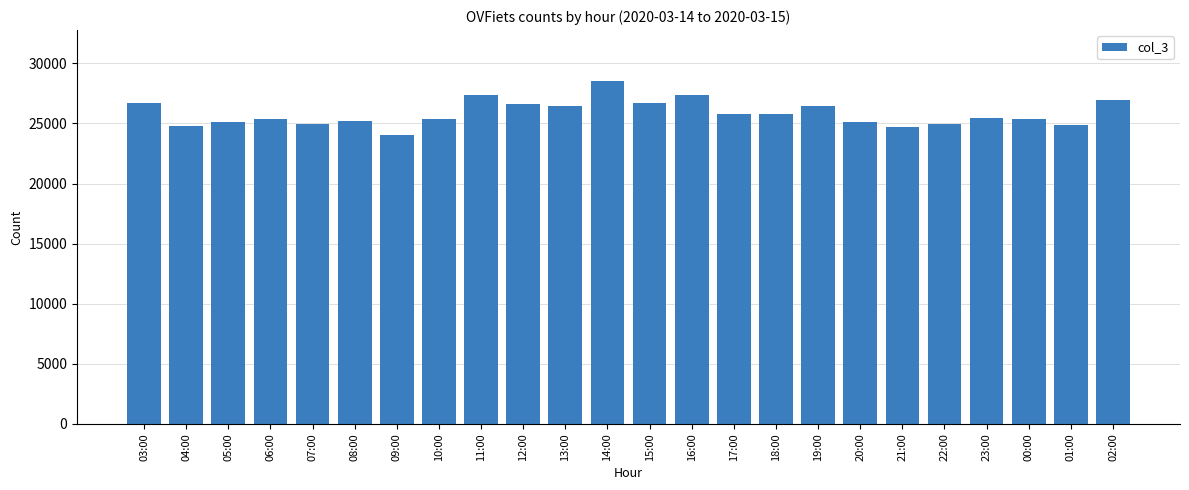

True or false: the data shows 7684 at 16:00.

False